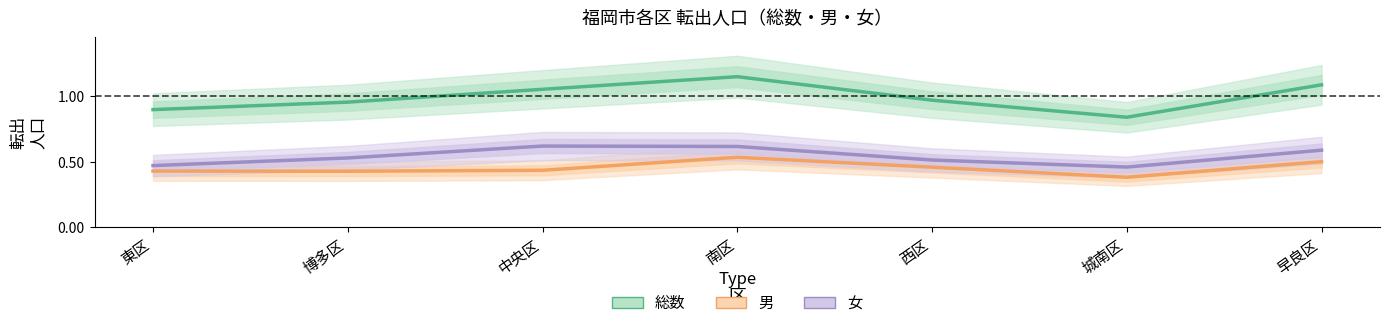

At which category is the sum across all series the highest?

南区